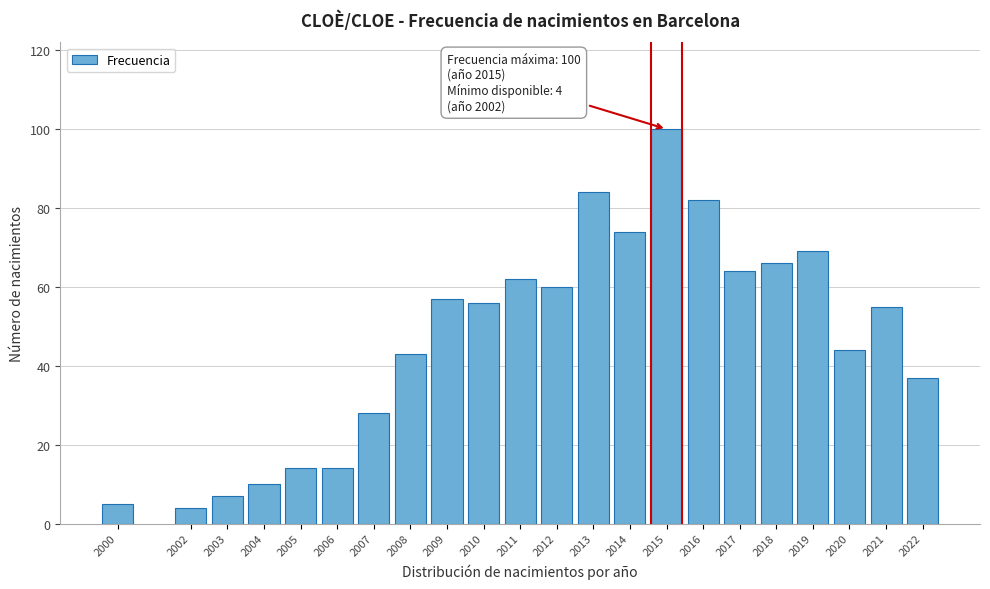

Reading left to right, list all the values displayed in this chart.

2000=5	2002=4	2003=7	2004=10	2005=14	2006=14	2007=28	2008=43	2009=57	2010=56	2011=62	2012=60	2013=84	2014=74	2015=100	2016=82	2017=64	2018=66	2019=69	2020=44	2021=55	2022=37